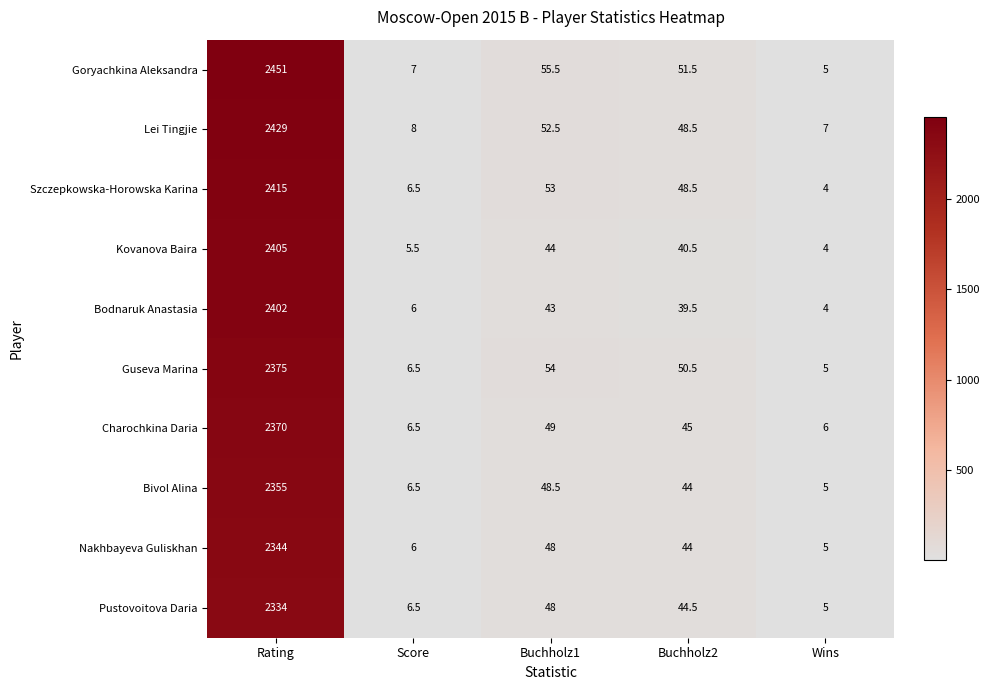

Which series has the largest total across all categories?

Goryachkina Aleksandra